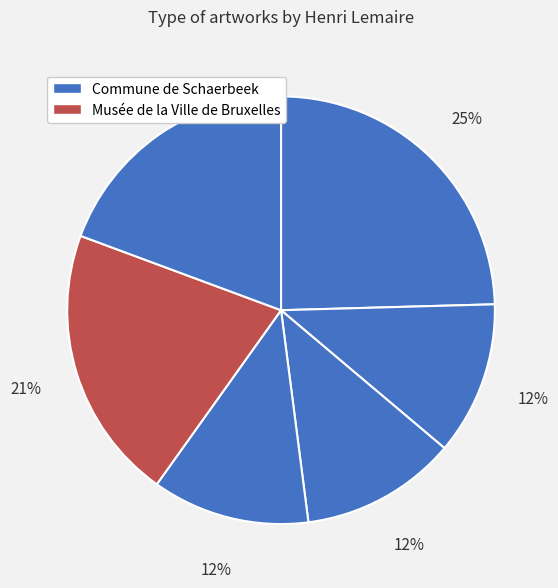

Count the number of slices in the pie.

6